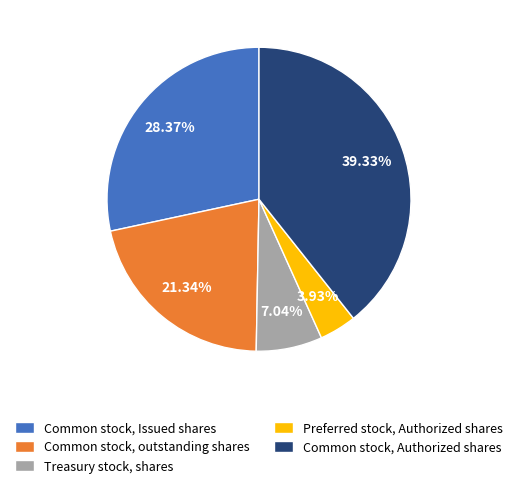

Is the sum of Common stock, Authorized shares and Preferred stock, Authorized shares greater than half?

No